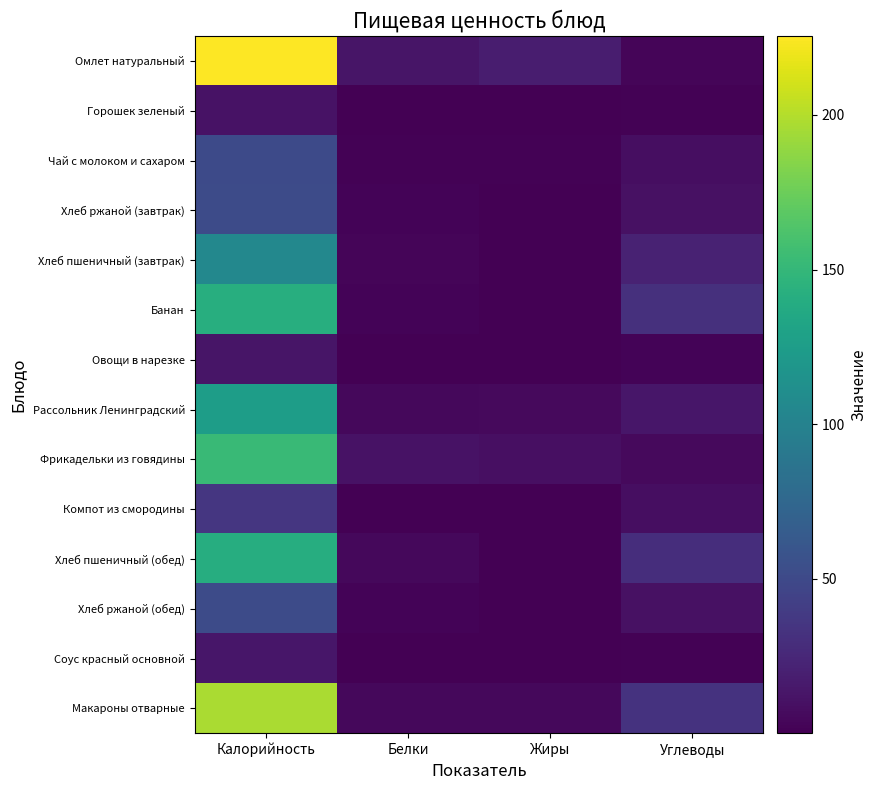

At which label does Хлеб ржаной (завтрак) reach its minimum?

Жиры